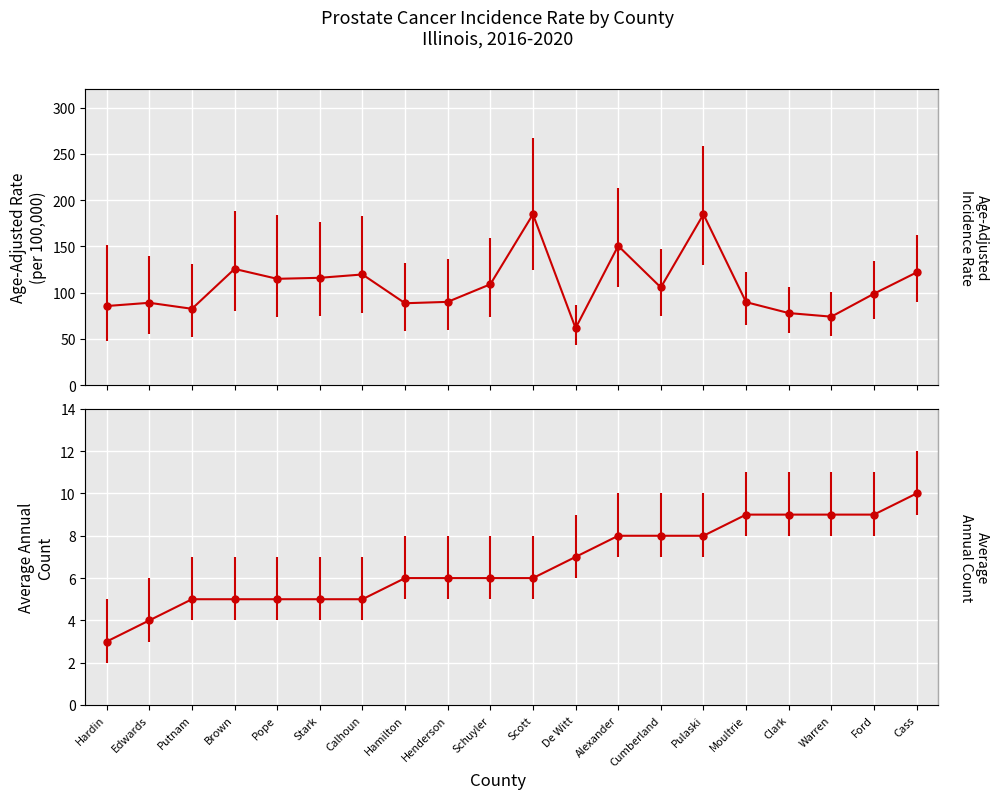

At which category is the sum across all series the highest?

Pulaski